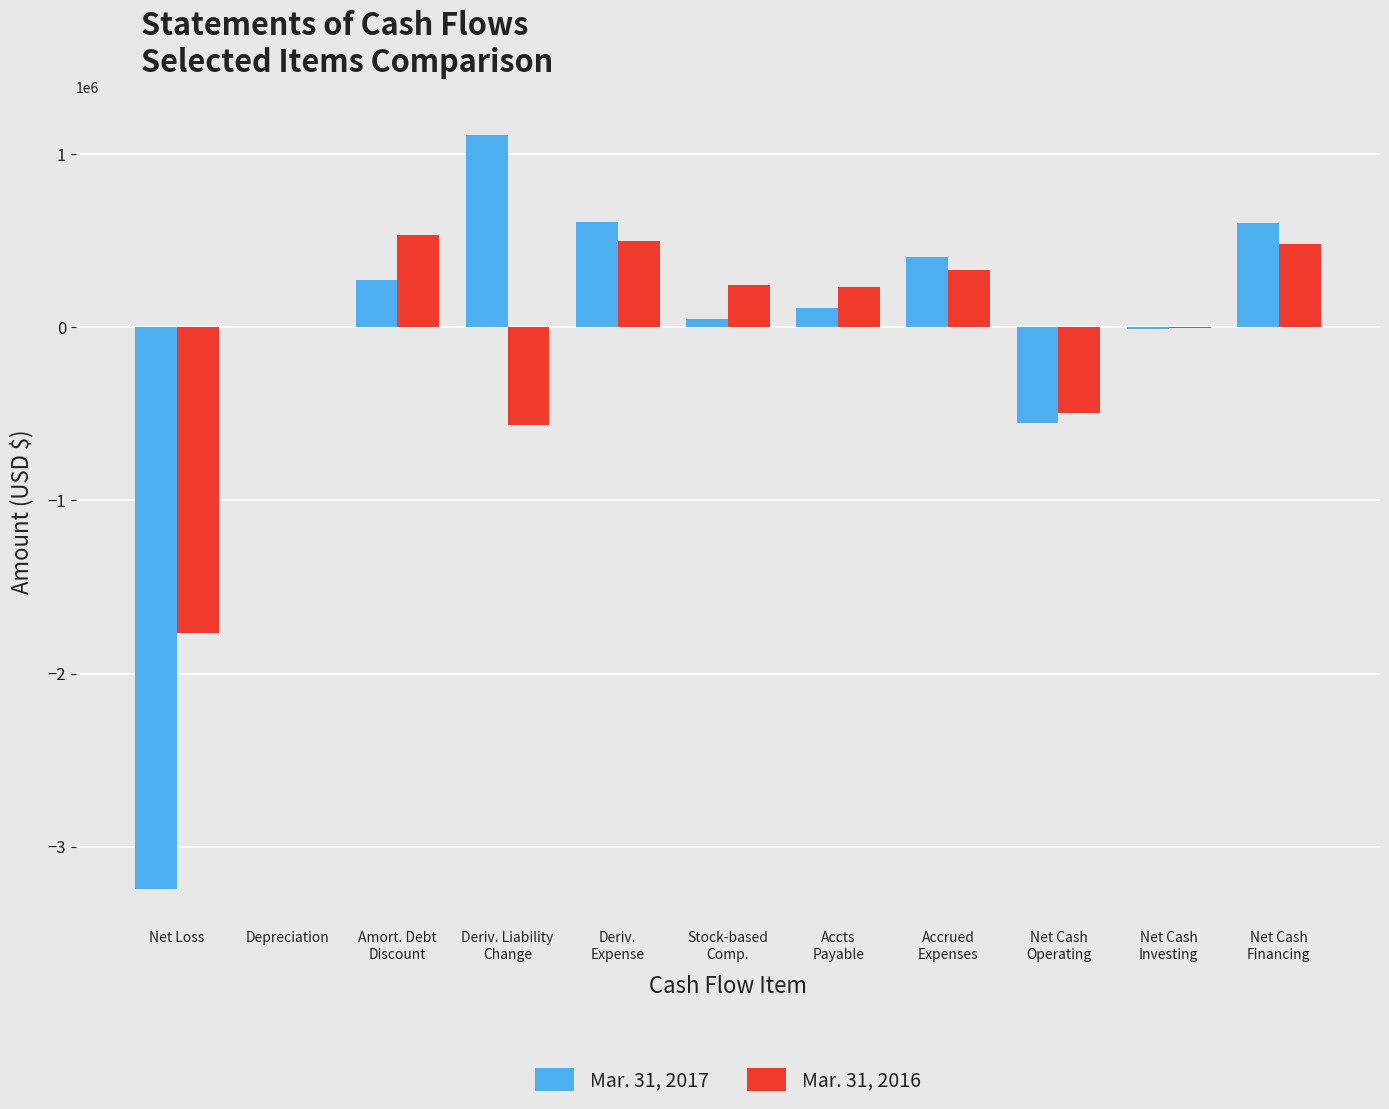

How many groups of bars are there?

11